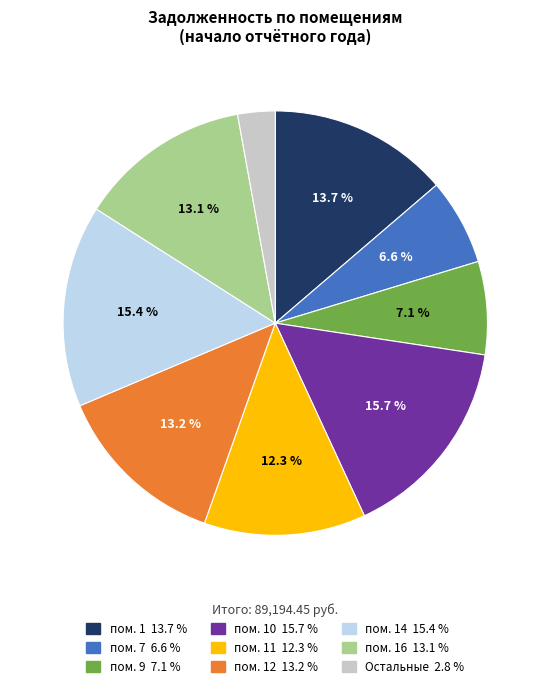

Is there a majority slice in this chart?

No